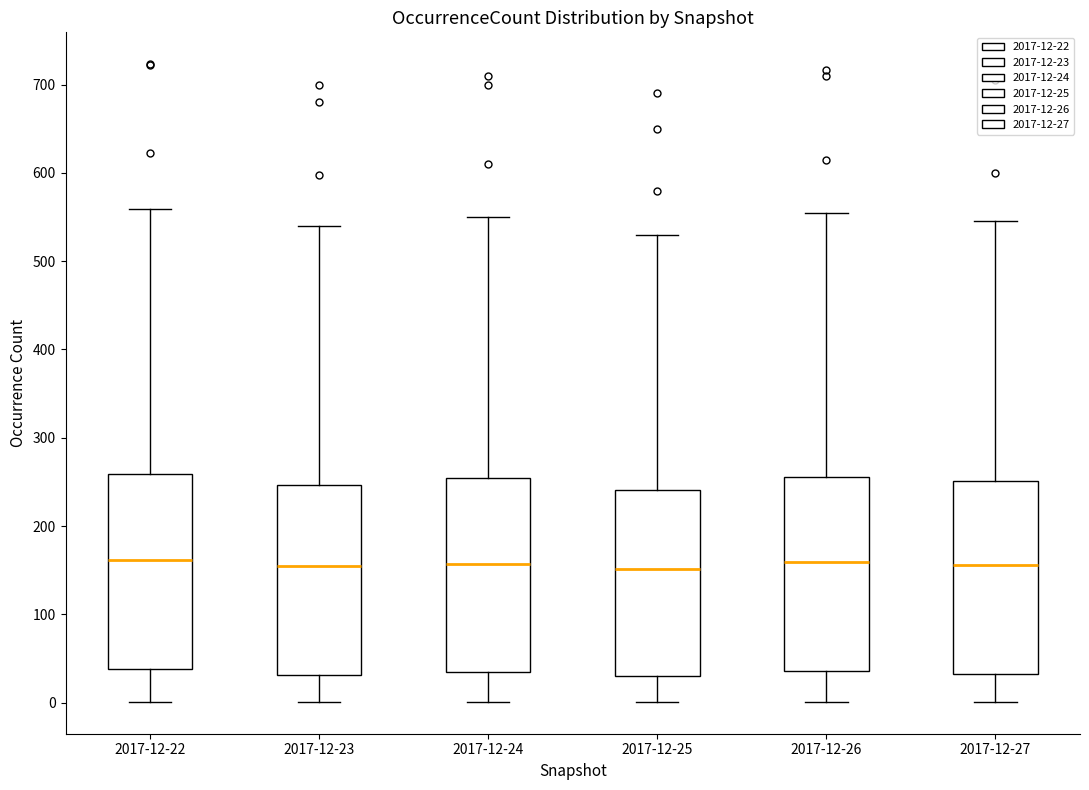

Reading left to right, transcribe this box plot: for each box, give where its median line is, the range the box spans, and where its two whiskers end, as read against the y-axis. The values are not printed on the chart, so give them approximately, as read against the axis.

2017-12-22: median 160, box 40 to 260, whiskers 0 to 560
2017-12-23: median 160, box 30 to 250, whiskers 0 to 540
2017-12-24: median 160, box 30 to 250, whiskers 0 to 550
2017-12-25: median 150, box 30 to 240, whiskers 0 to 530
2017-12-26: median 160, box 40 to 260, whiskers 0 to 560
2017-12-27: median 160, box 30 to 250, whiskers 0 to 550